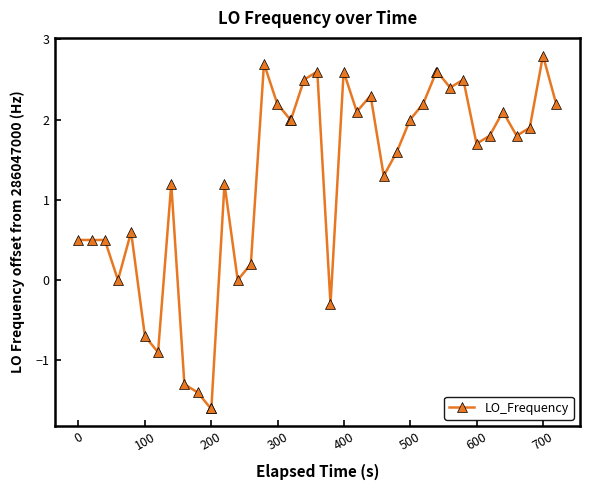

What is the smallest value displayed?

-1.6